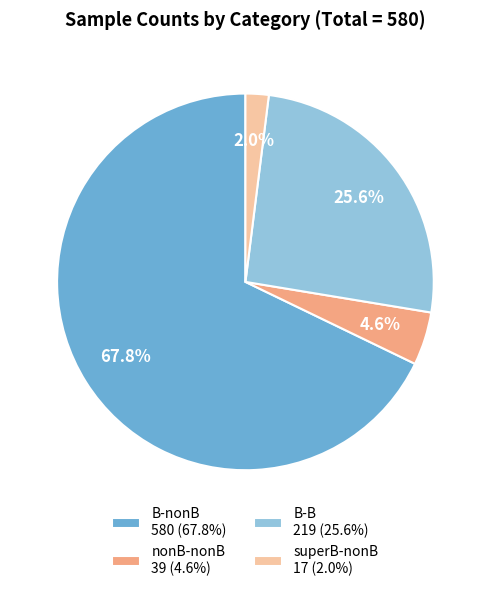

Is it true that nonB-nonB is 5% of the pie?

True